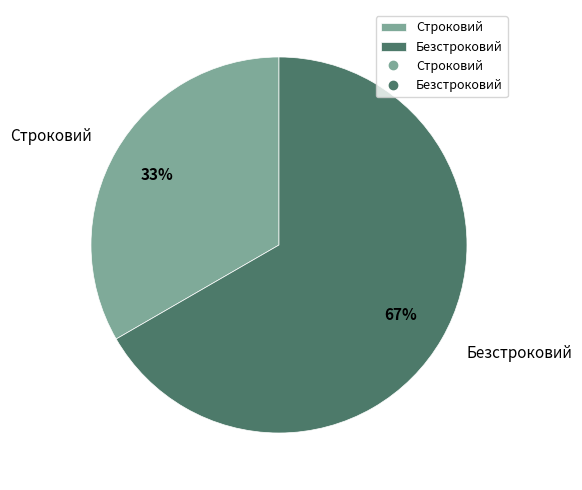

Combined, do Строковий and Безстроковий account for over 50%?

Yes